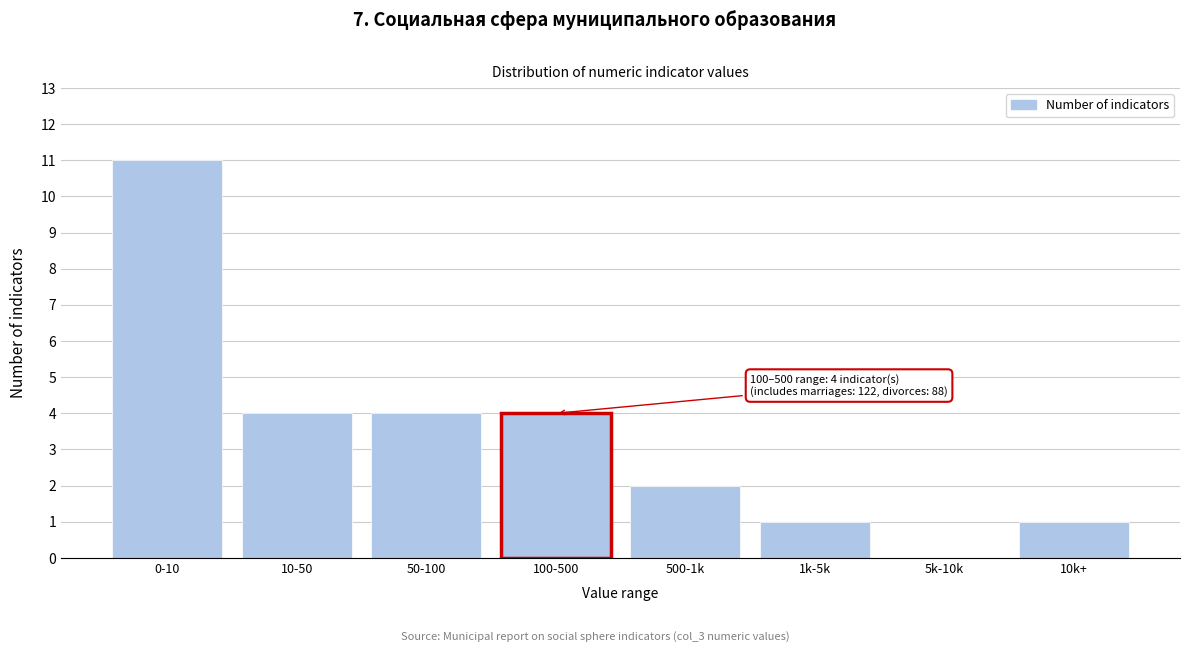

Reading left to right, what are all the values shown in this chart?

0-10=11	10-50=4	50-100=4	100-500=4	500-1k=2	1k-5k=1	5k-10k=0	10k+=1